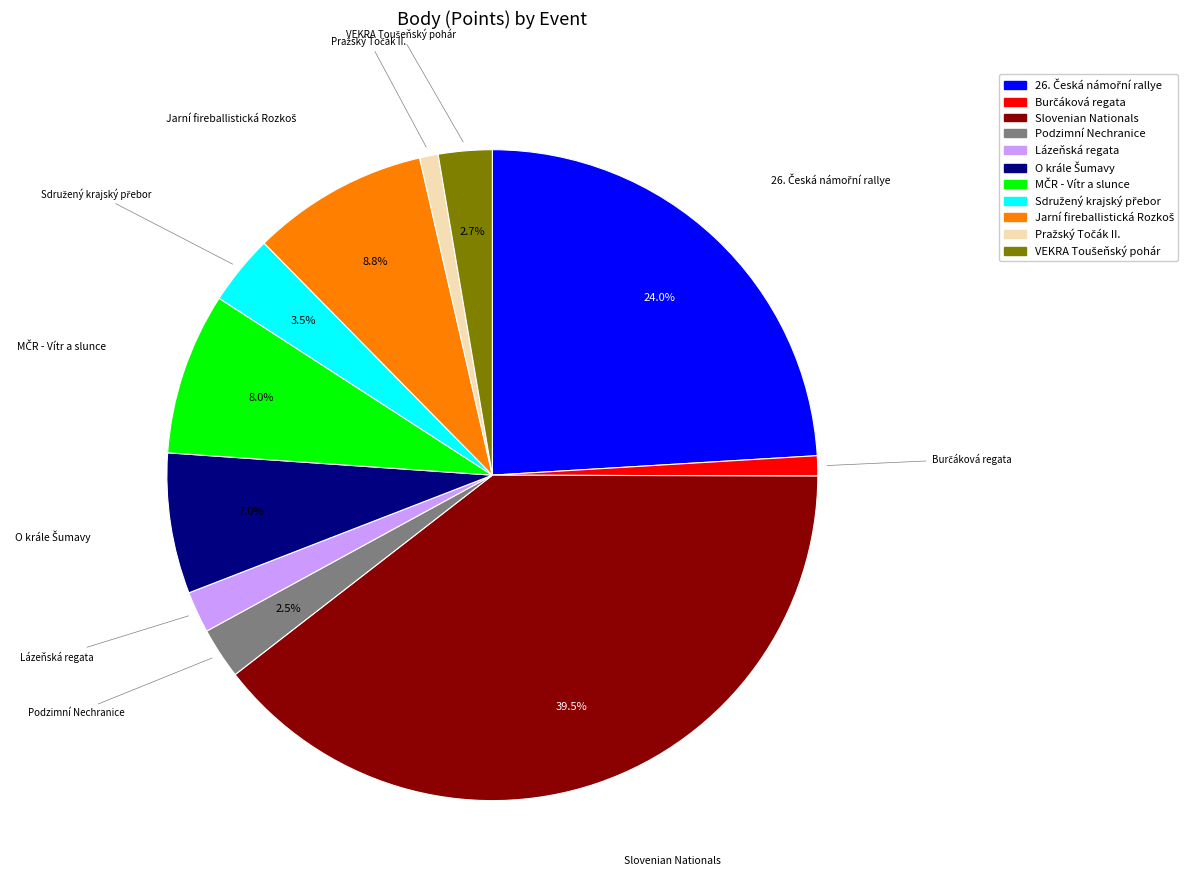

How many segments does this pie chart have?

11